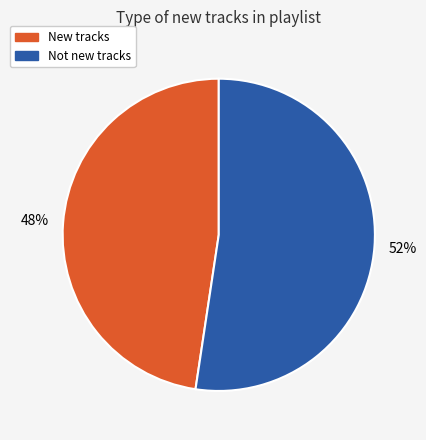

To the nearest percent, what is the average slice percentage?

50%